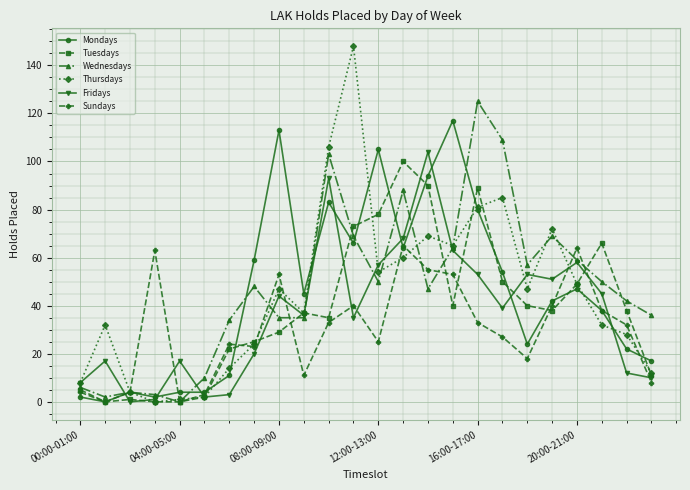

How many categories are shown in the chart?

24